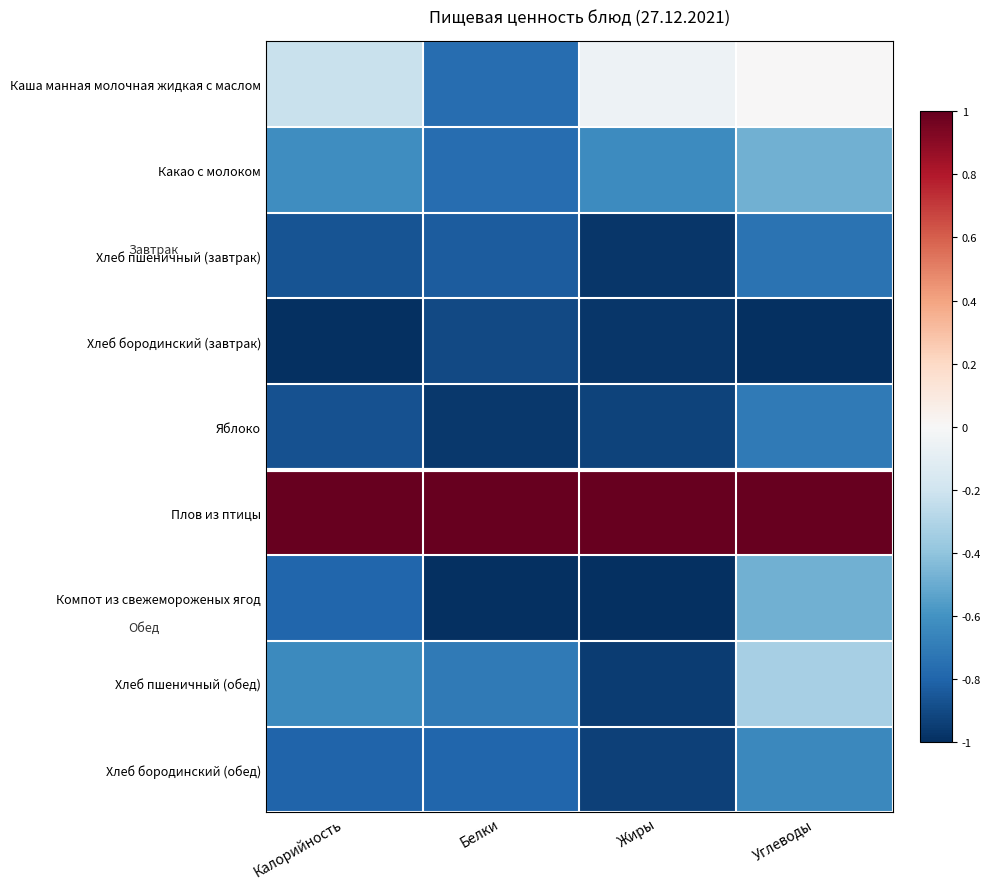

Reading left to right, what are all the values shown in this chart?

Каша манная молочная жидкая с маслом: Калорийность=-0.2	Белки=-0.8	Жиры=-0.1	Углеводы=0.0
Какао с молоком: Калорийность=-0.6	Белки=-0.8	Жиры=-0.6	Углеводы=-0.5
Хлеб пшеничный (завтрак): Калорийность=-0.9	Белки=-0.8	Жиры=-1.0	Углеводы=-0.7
Хлеб бородинский (завтрак): Калорийность=-1.0	Белки=-0.9	Жиры=-1.0	Углеводы=-1.0
Яблоко: Калорийность=-0.9	Белки=-1.0	Жиры=-0.9	Углеводы=-0.7
Плов из птицы: Калорийность=1.0	Белки=1.0	Жиры=1.0	Углеводы=1.0
Компот из свежемороженых ягод: Калорийность=-0.8	Белки=-1.0	Жиры=-1.0	Углеводы=-0.5
Хлеб пшеничный (обед): Калорийность=-0.6	Белки=-0.7	Жиры=-0.9	Углеводы=-0.3
Хлеб бородинский (обед): Калорийность=-0.8	Белки=-0.8	Жиры=-0.9	Углеводы=-0.6